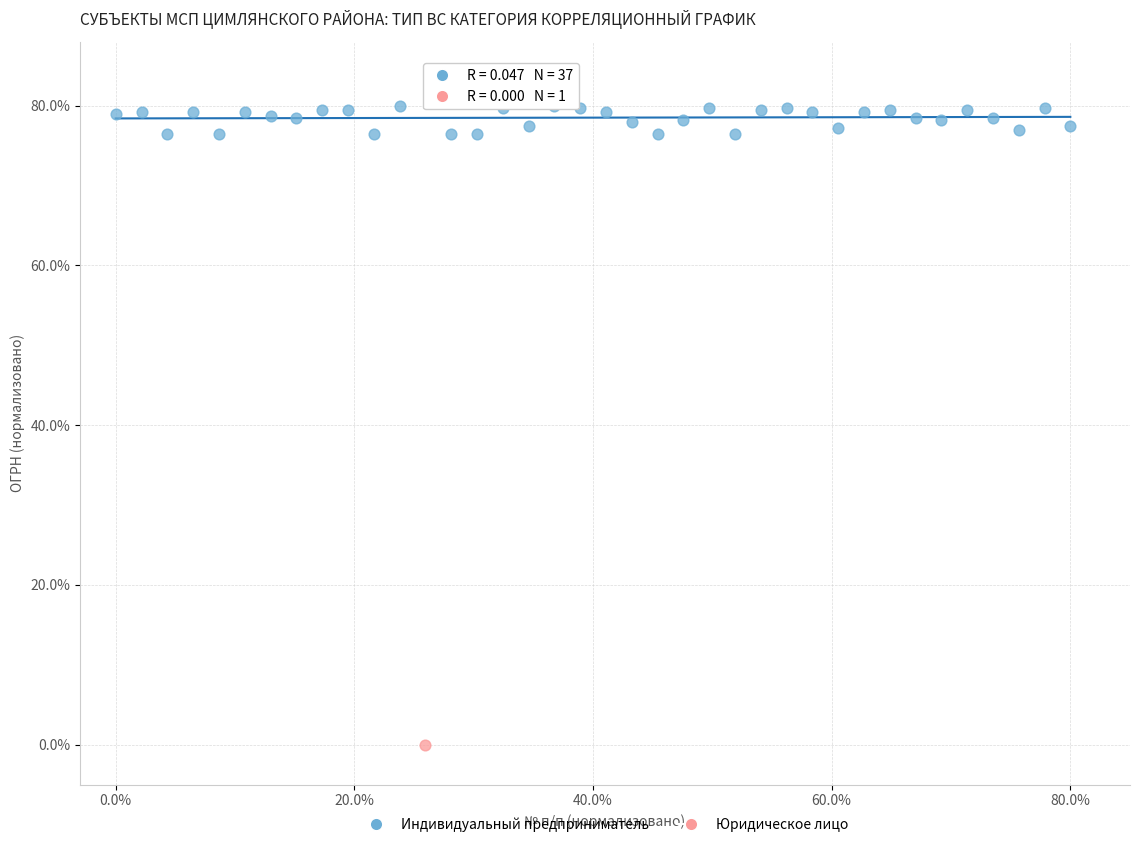

What are all the series names shown in the legend?

Индивидуальный предприниматель, Юридическое лицо